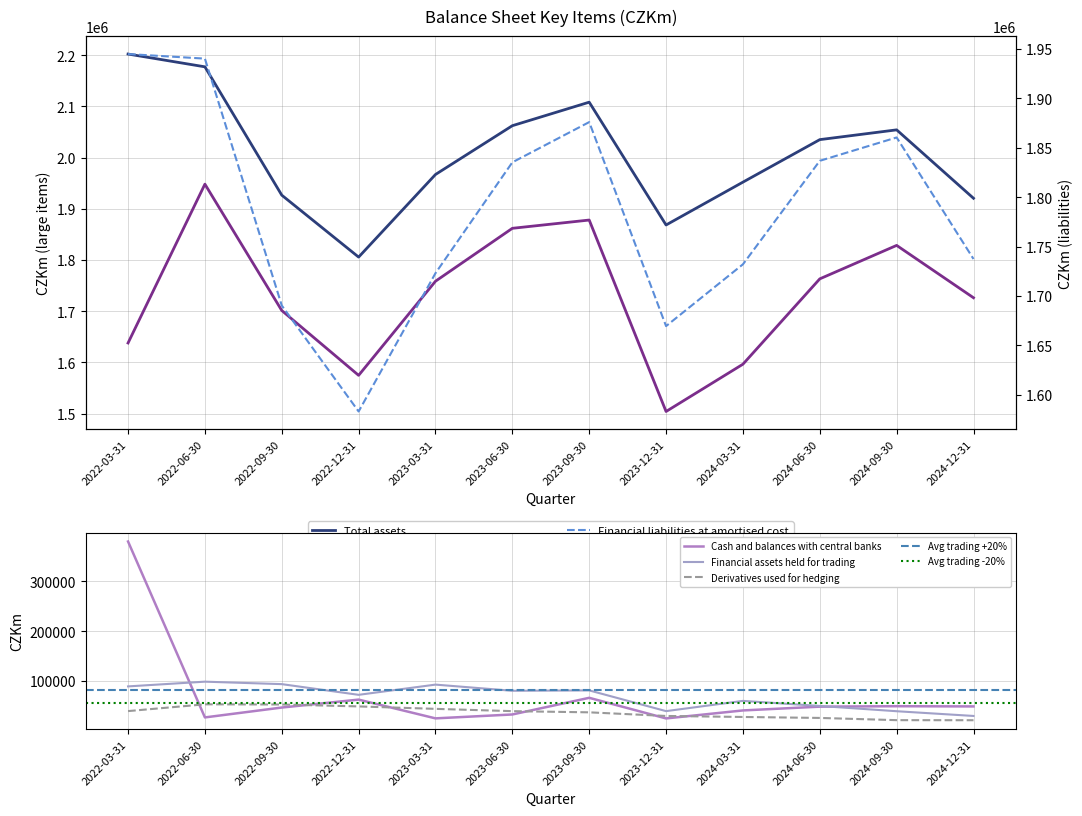

True or false: Total assets and Derivatives used for hedging cross at least once.

False